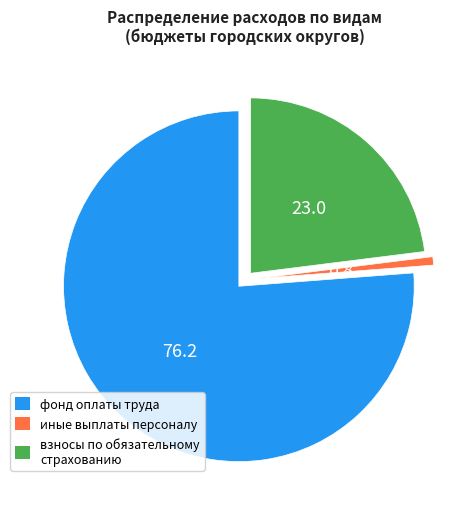

Which has a higher value, взносы по обязательному страхованию or иные выплаты персоналу?

взносы по обязательному страхованию